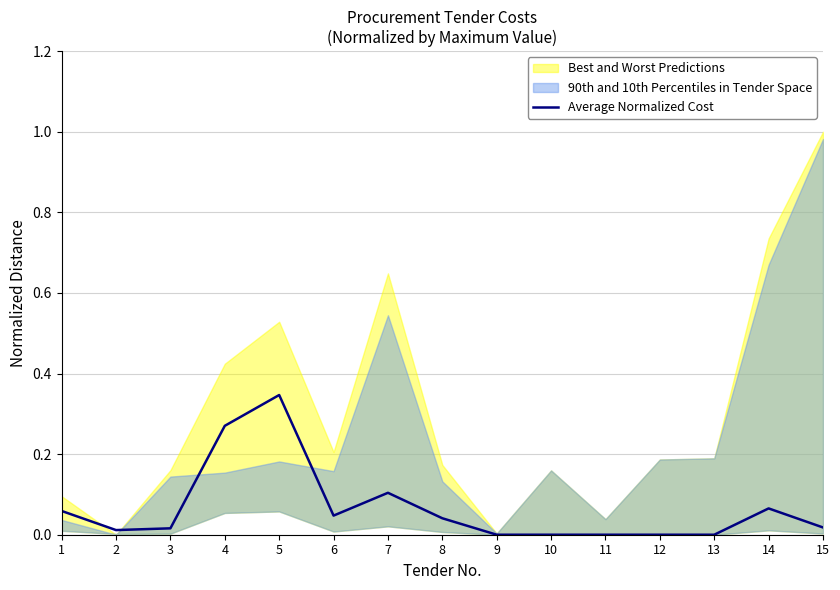

At which label does Average Normalized Cost reach its peak?

5